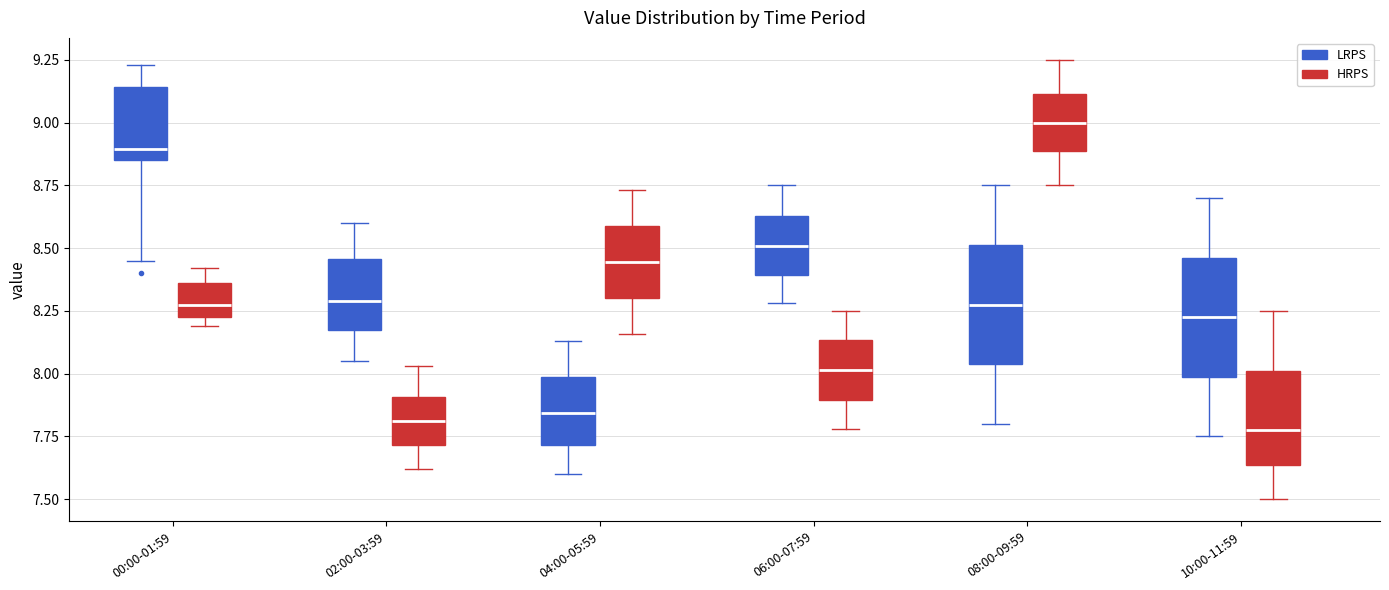

Reading left to right, transcribe this box plot: for each box, give where its median line is, the range the box spans, and where its two whiskers end, as read against the y-axis. The values are not printed on the chart, so give them approximately, as read against the axis.

00:00-01:59 (LRPS): median 8.90, box 8.85 to 9.15, whiskers 8.45 to 9.25
00:00-01:59 (HRPS): median 8.30, box 8.25 to 8.35, whiskers 8.20 to 8.40
02:00-03:59 (LRPS): median 8.30, box 8.15 to 8.45, whiskers 8.05 to 8.60
02:00-03:59 (HRPS): median 7.80, box 7.70 to 7.90, whiskers 7.60 to 8.05
04:00-05:59 (LRPS): median 7.85, box 7.70 to 8.00, whiskers 7.60 to 8.15
04:00-05:59 (HRPS): median 8.45, box 8.30 to 8.60, whiskers 8.15 to 8.75
06:00-07:59 (LRPS): median 8.50, box 8.40 to 8.65, whiskers 8.30 to 8.75
06:00-07:59 (HRPS): median 8.00, box 7.90 to 8.15, whiskers 7.80 to 8.25
08:00-09:59 (LRPS): median 8.30, box 8.05 to 8.50, whiskers 7.80 to 8.75
08:00-09:59 (HRPS): median 9.00, box 8.90 to 9.10, whiskers 8.75 to 9.25
10:00-11:59 (LRPS): median 8.25, box 8.00 to 8.45, whiskers 7.75 to 8.70
10:00-11:59 (HRPS): median 7.80, box 7.65 to 8.00, whiskers 7.50 to 8.25